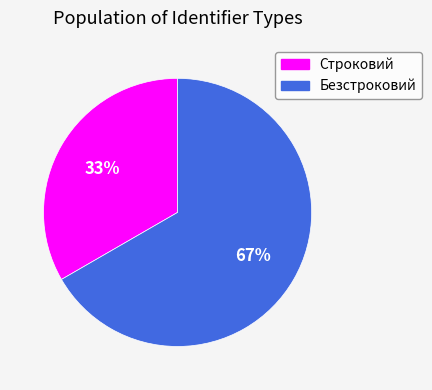

Which category has the biggest portion of the pie?

Безстроковий